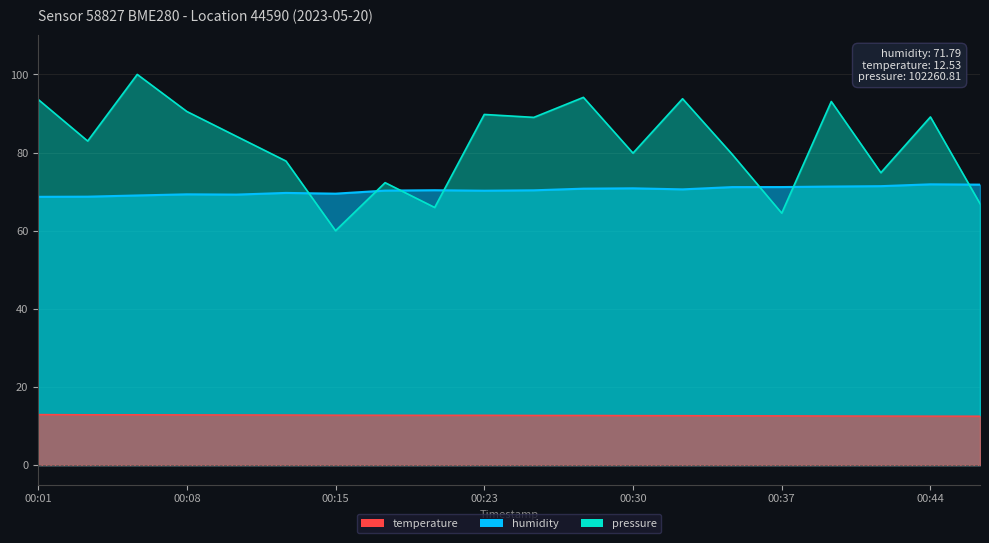

True or false: humidity has more than 0 points higher than both neighbors.

True